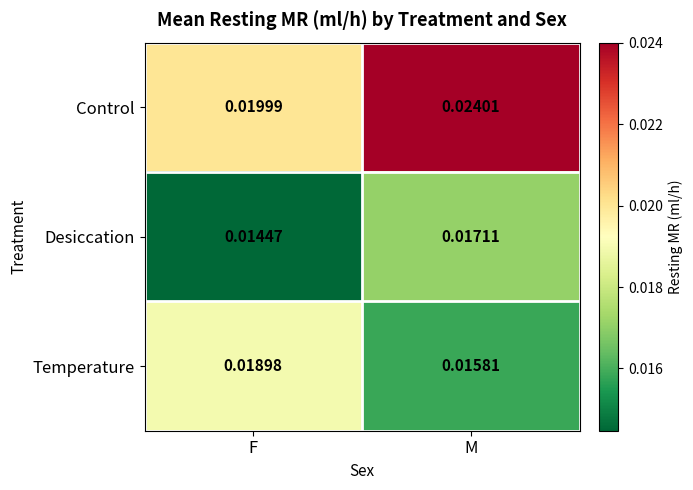

Is the value of Temperature at F greater than the value of Desiccation at M?

Yes